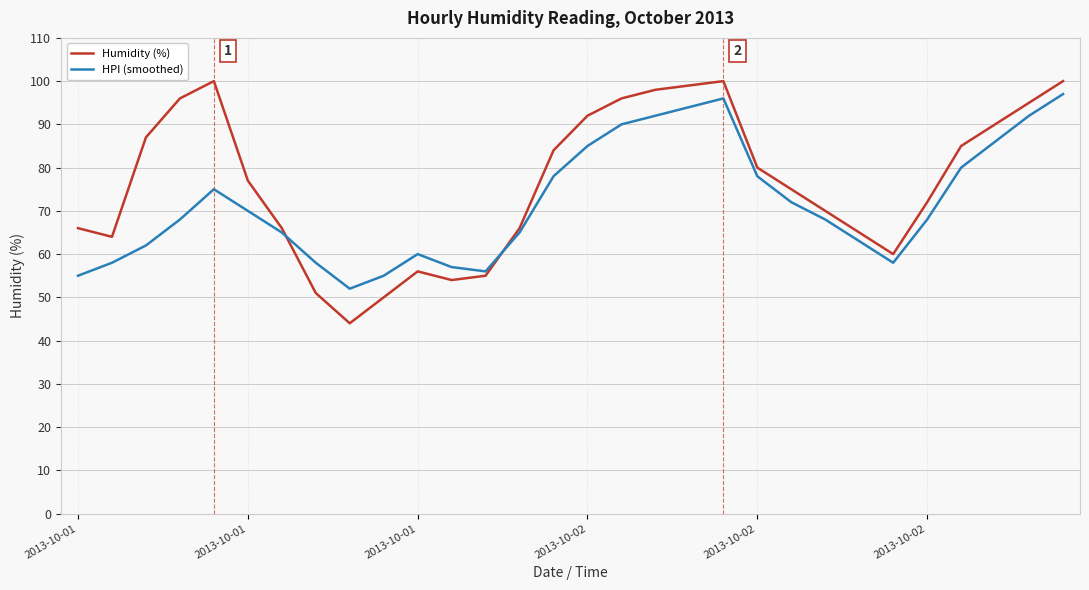

How many intersections are there between Humidity (%) and HPI (smoothed)?

2